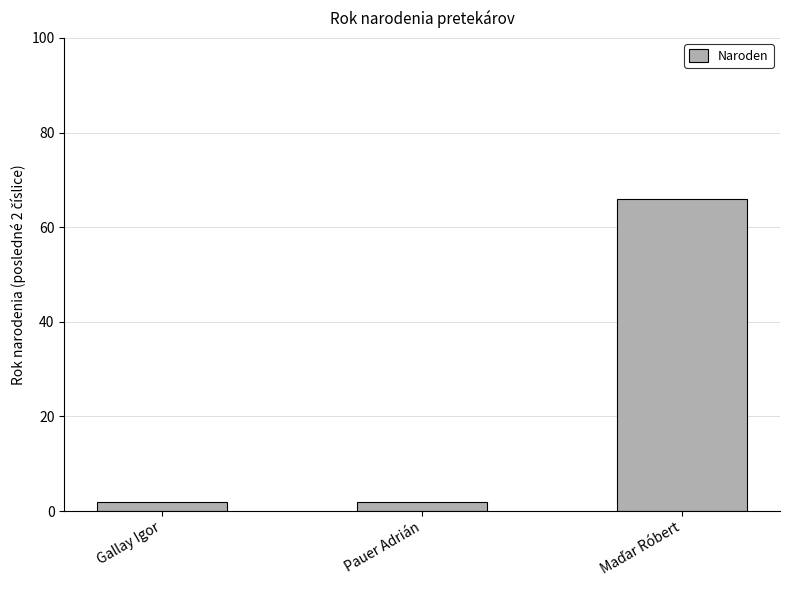

What is the ratio of the value at Pauer Adrián to the value at Gallay Igor?

1.0